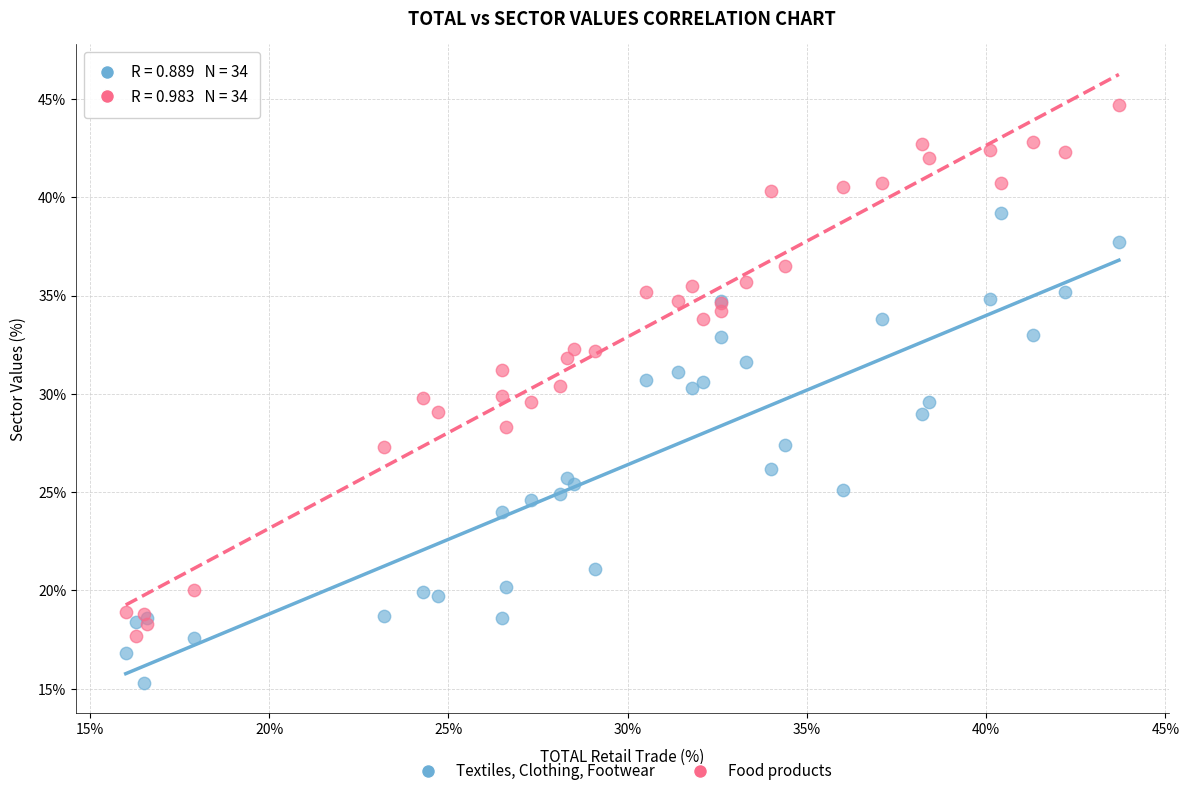

Which series has the largest Y range (max minus min)?

Food products